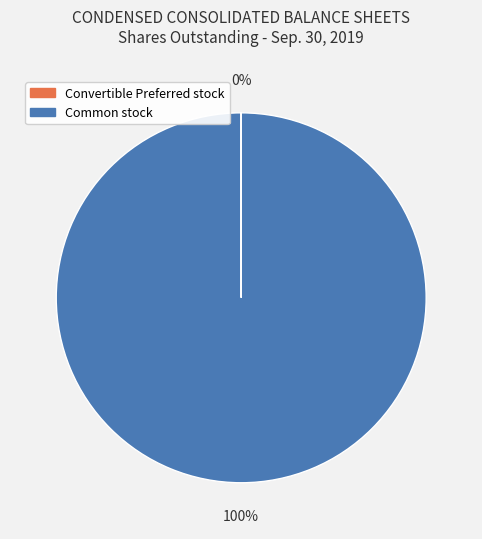

Is there a majority slice in this chart?

Yes